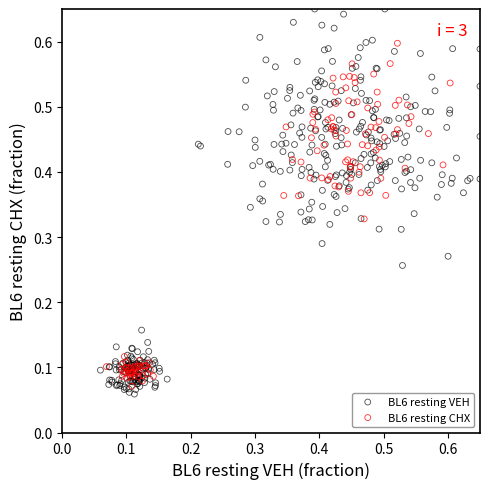

Which series has the widest spread of Y values?

BL6 resting VEH